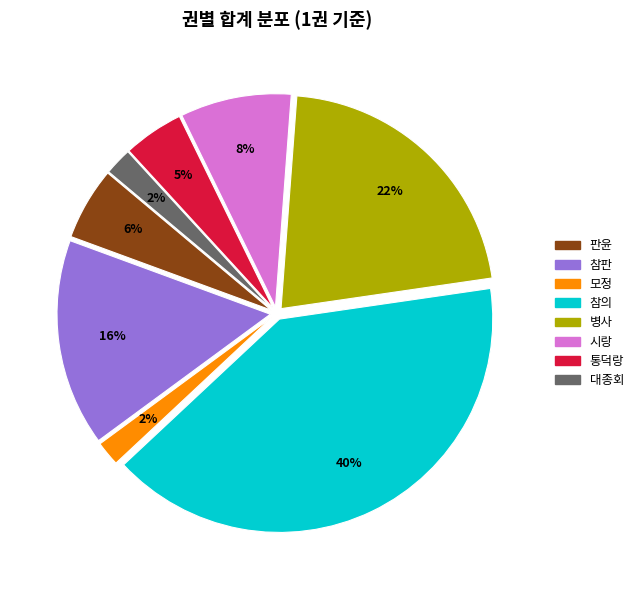

True or false: 모정 accounts for 13% of the total.

False